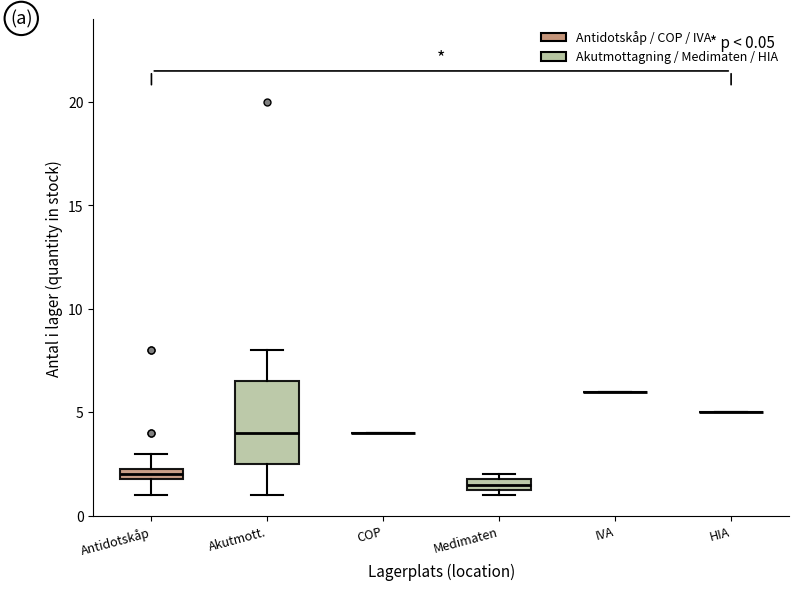

Which box is the tallest, from its lower edge to its upper edge?

Akutmott.